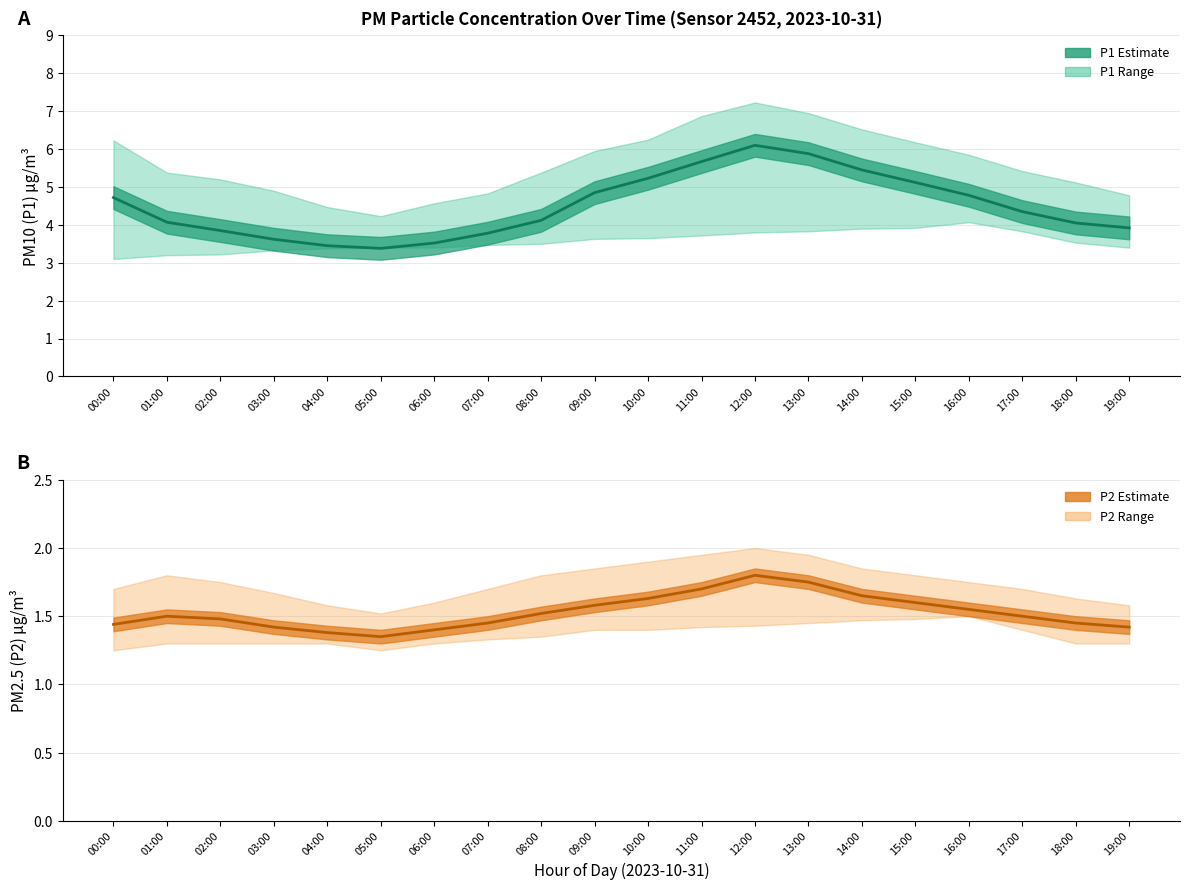

True or false: P1 (PM10) and P2 (PM2.5) intersect in this chart.

False